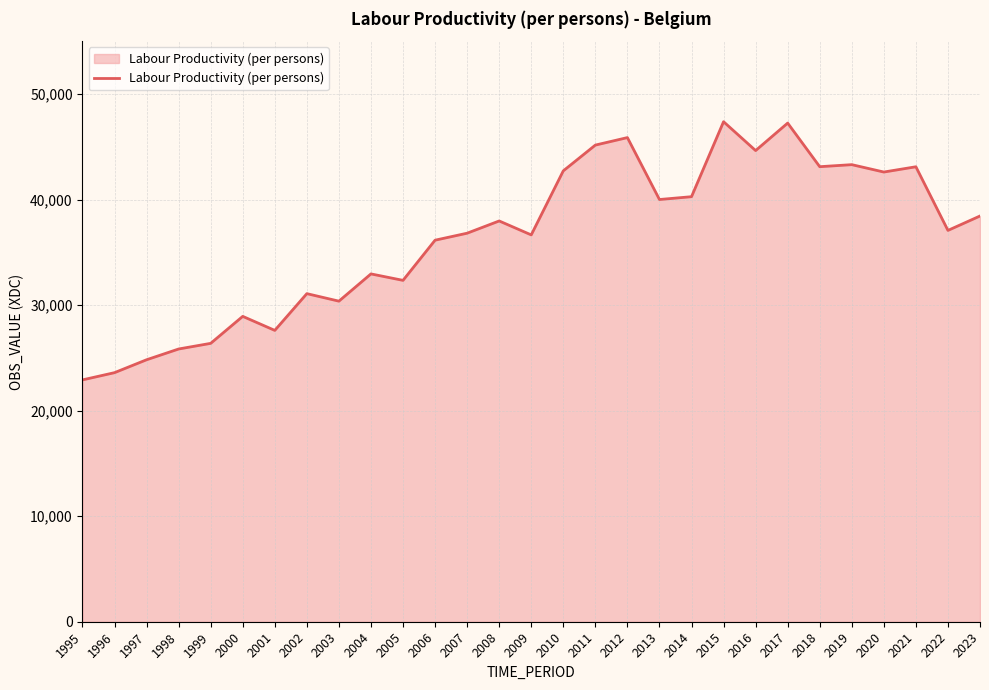

What is the maximum value shown in the chart?

47370.6